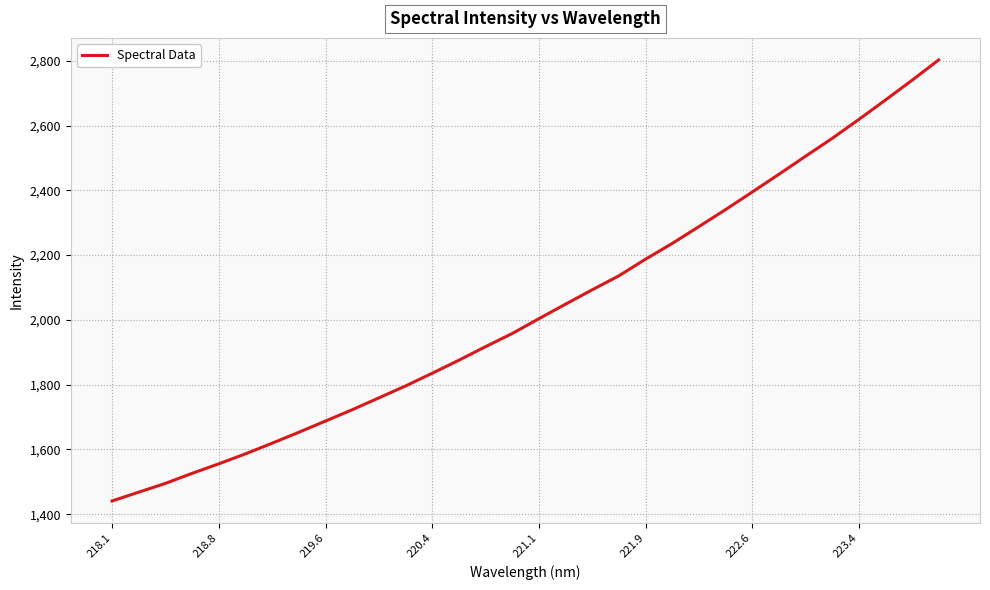

What is the difference between the maximum and minimum values?

1361.4